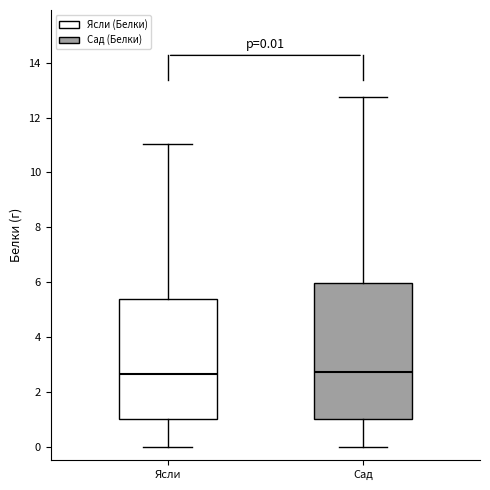

Which box is the tallest, from its lower edge to its upper edge?

Сад